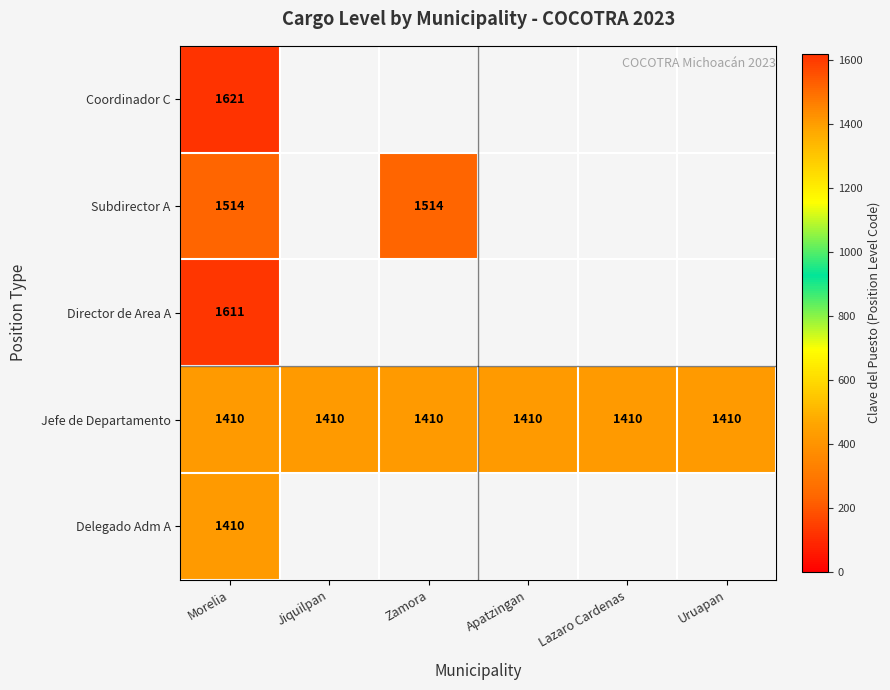

What is the difference between the highest and lowest values at Morelia?

211